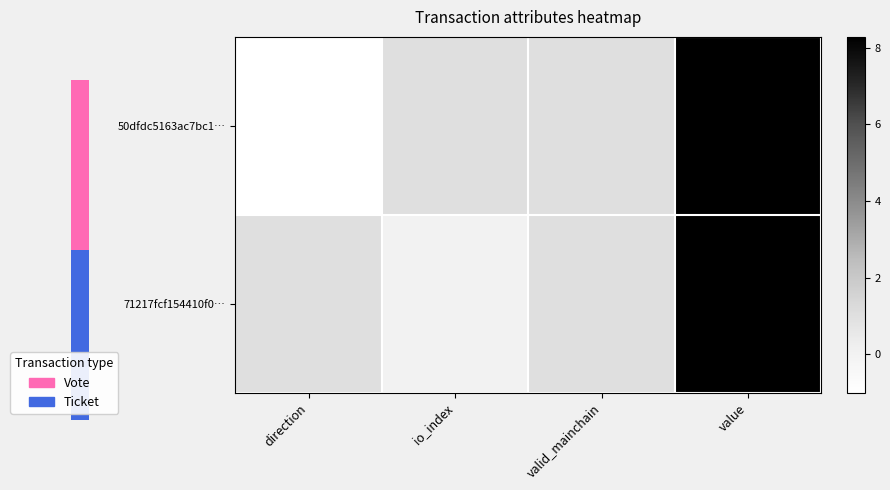

At which category is the sum across all series the highest?

value